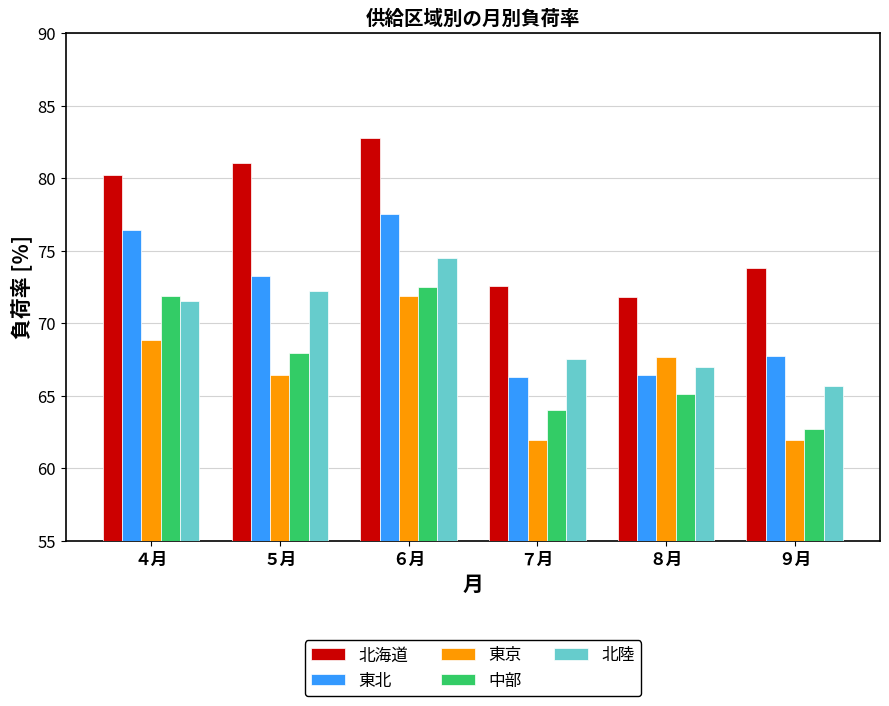

What is the spread (max minus min) of values at ８月?

6.7